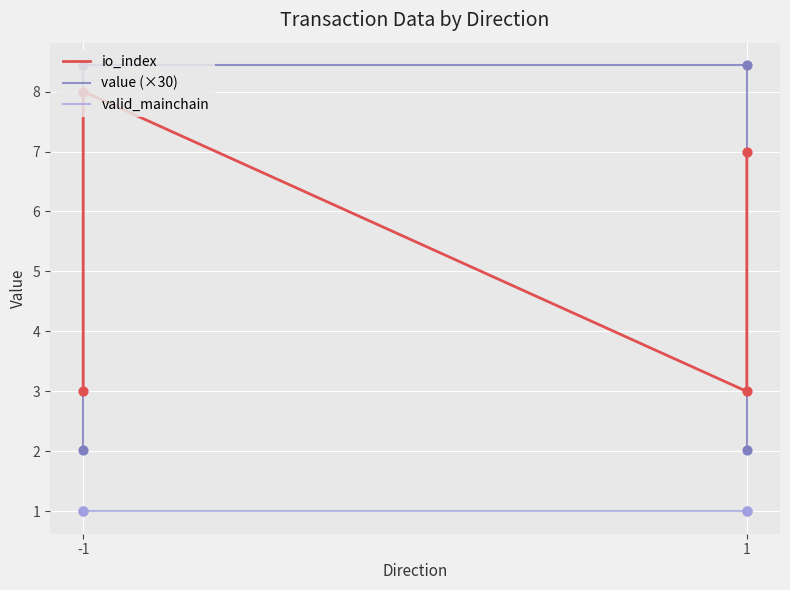

Which series has the largest total across all categories?

io_index